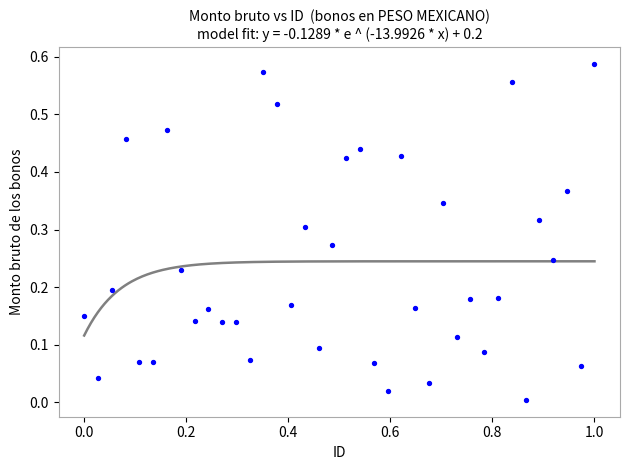

What is the range of X values (max minus min)?

1.0